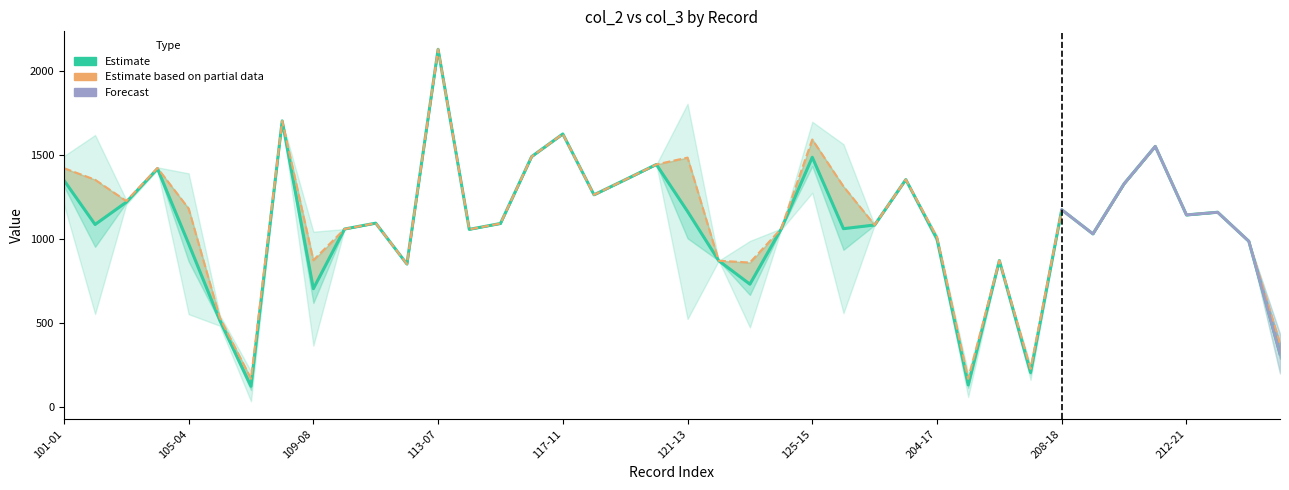

What is the value of the Estimate (col_2) point at the 21st from the left?

1165